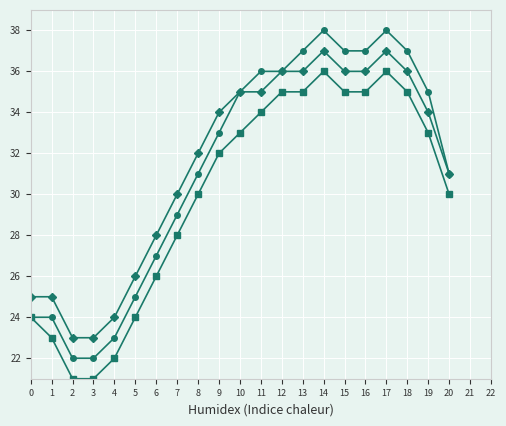

What is the total value across all series at 18?

108